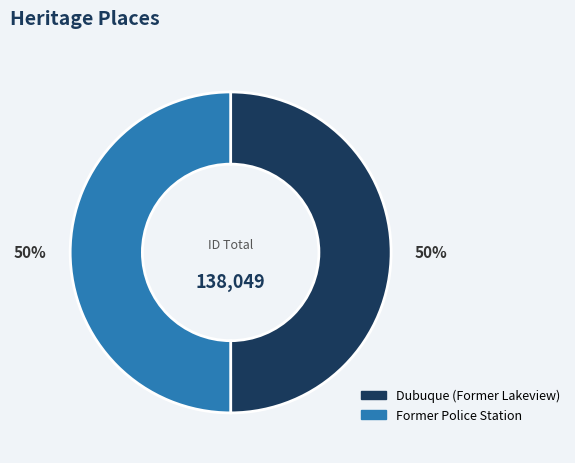

Is the sum of Dubuque (Former Lakeview) and Former Police Station greater than half?

Yes